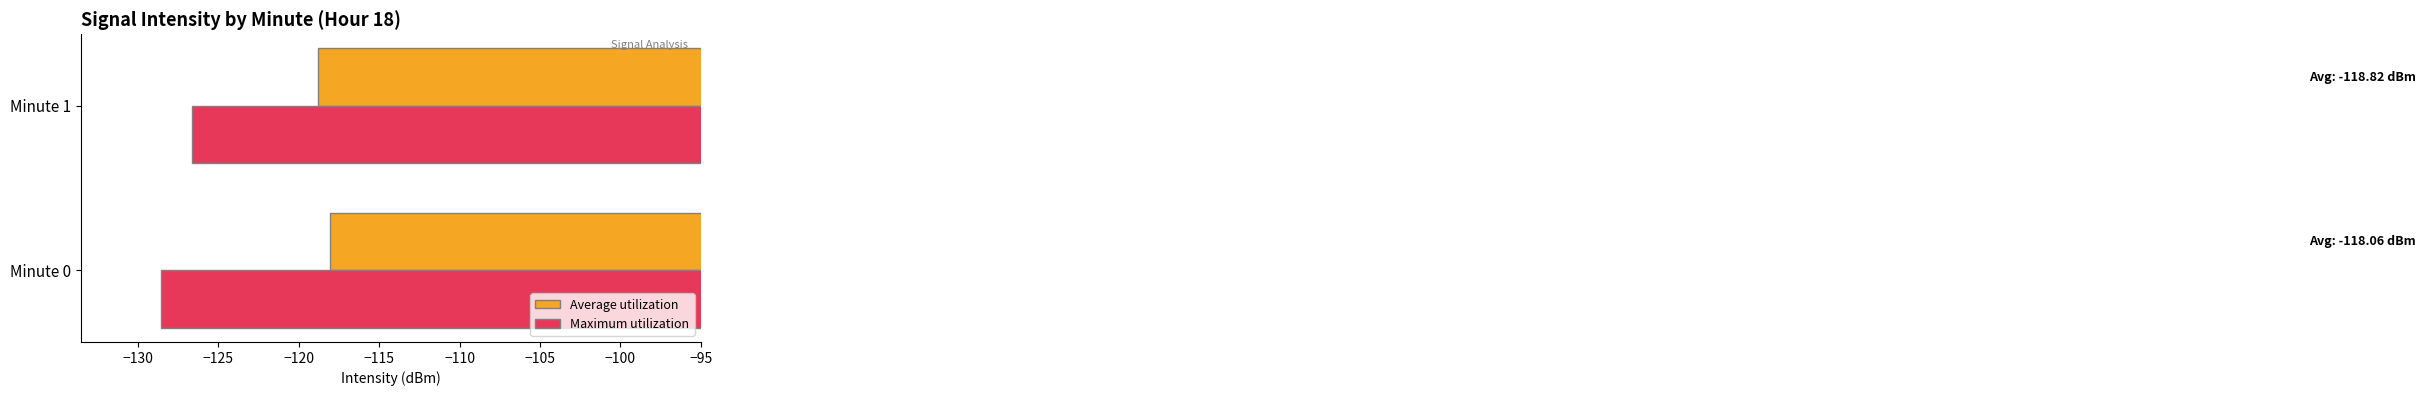

What is the maximum value for Maximum utilization?

-126.6